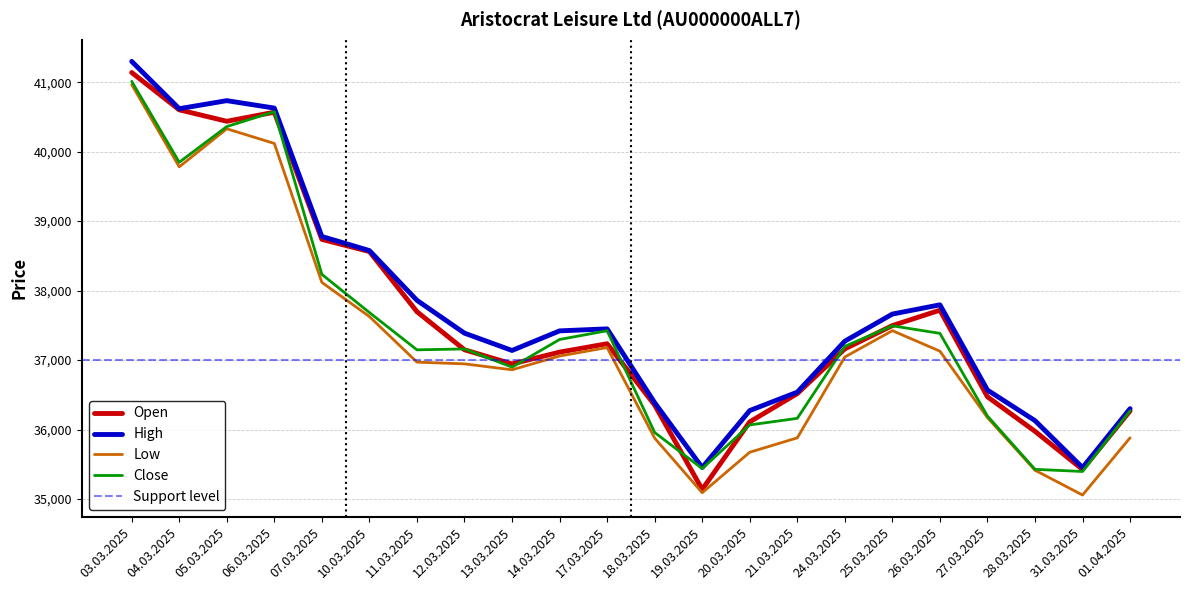

Is the value of Low at 01.04.2025 greater than the value of High at 01.04.2025?

No